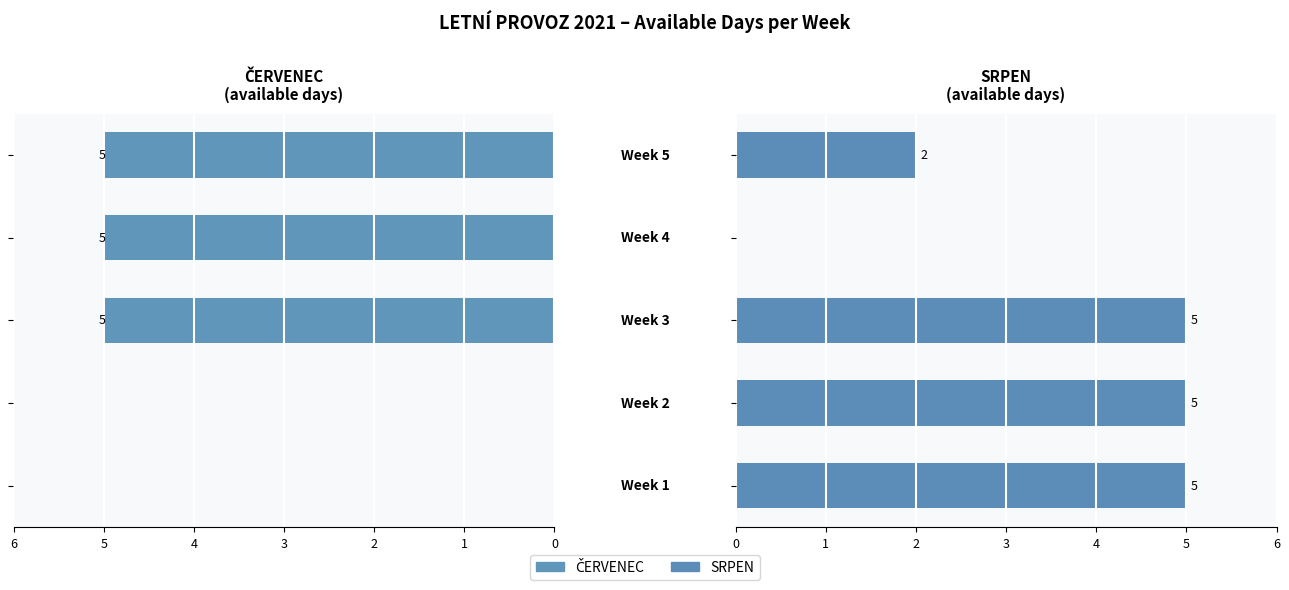

The ČERVENEC series shows -3 at 1. True or false?

False